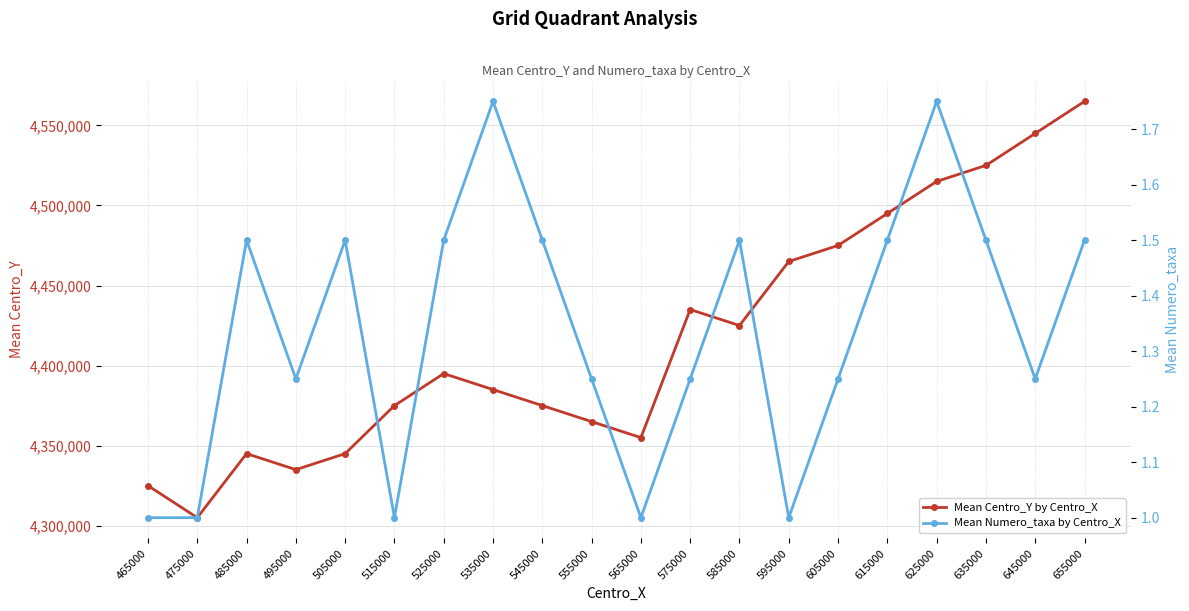

What are all the series names shown in the legend?

Mean Centro_Y by Centro_X, Mean Numero_taxa by Centro_X